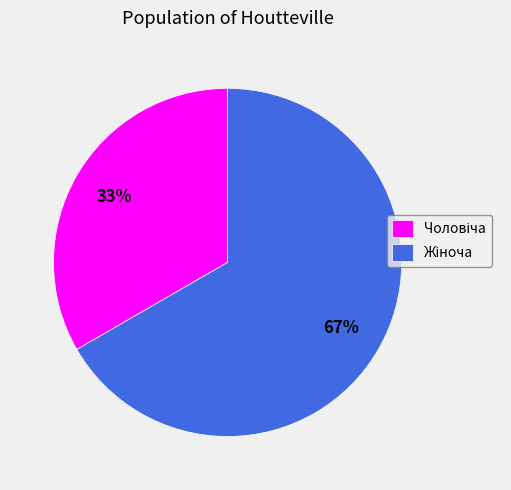

Is there any slice that represents more than half of the pie?

Yes